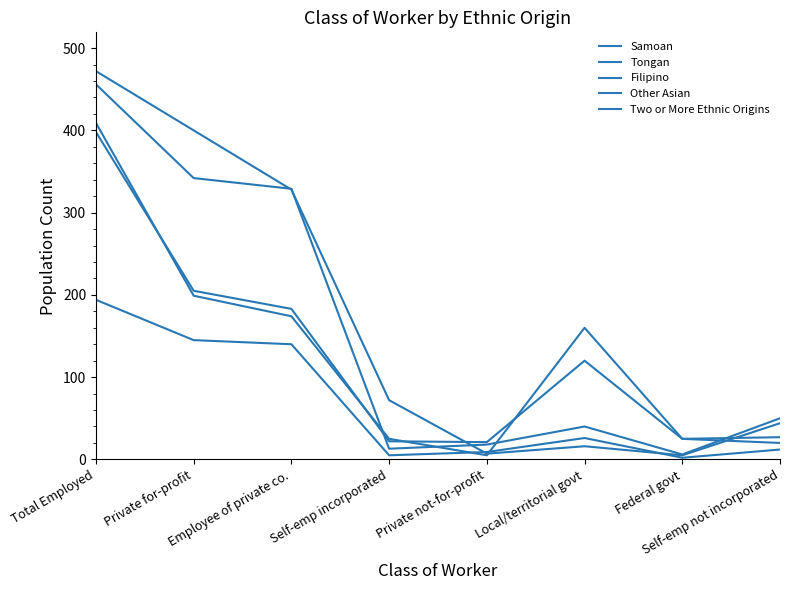

What is the difference between the maximum and minimum values in the Other Asian series?

377